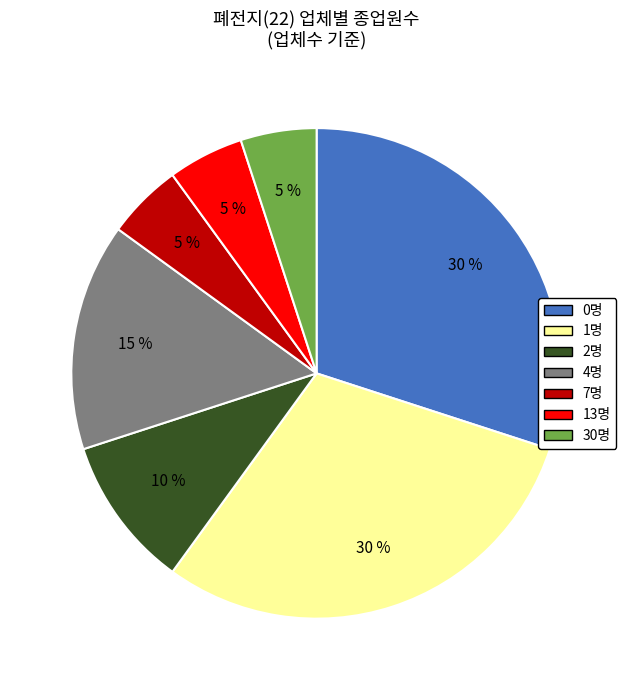

How many segments does this pie chart have?

7